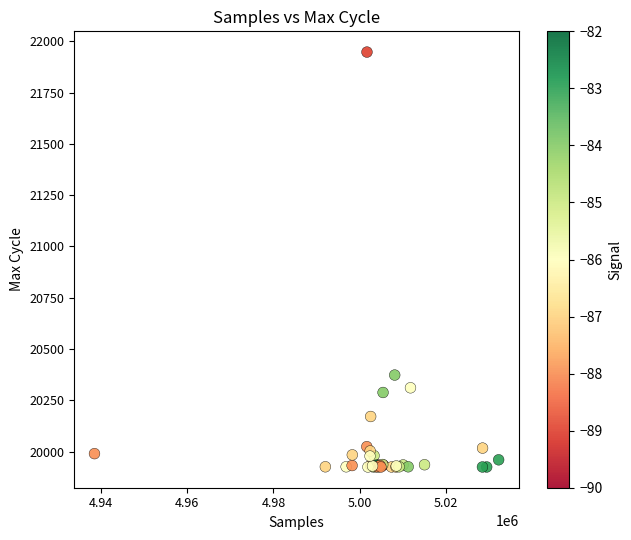

What Y value in the scatter plot is closest to 20936?

20373